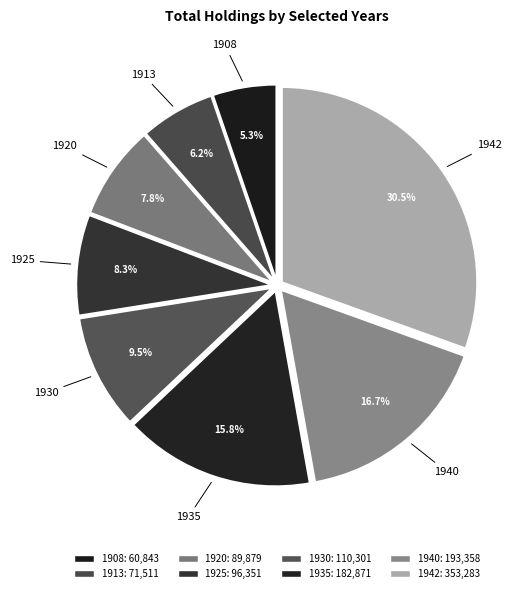

Does 1930 account for over 50% of the chart?

No